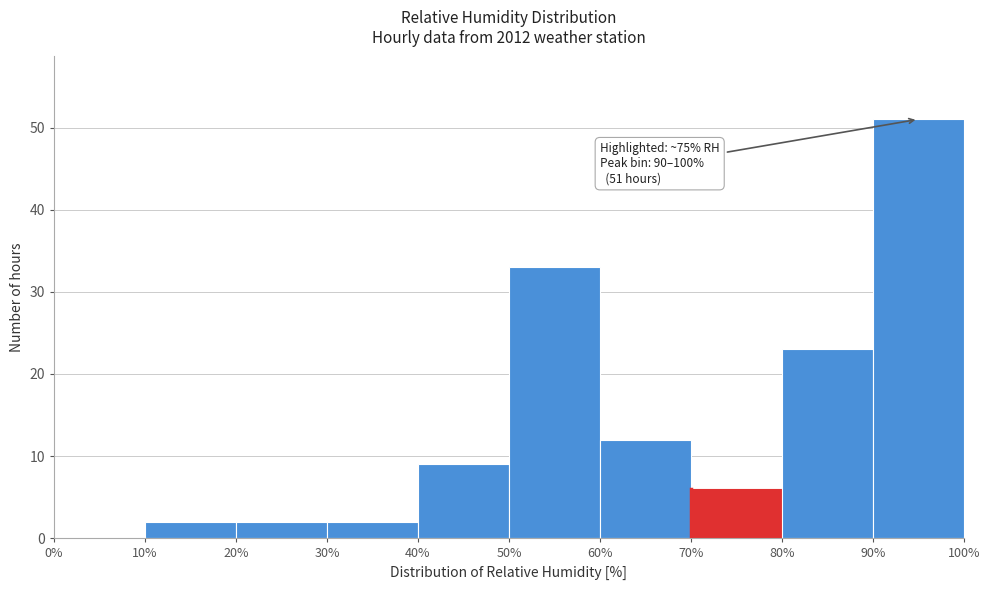

Which range on the x-axis has the tallest bar?

90% to 100%